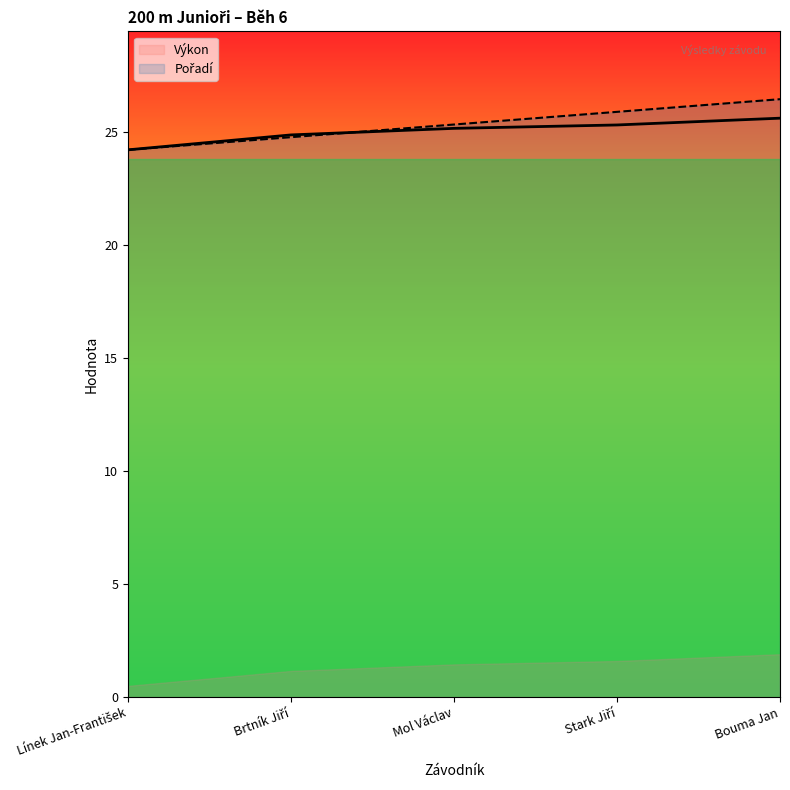

Count the number of categories in the chart.

5